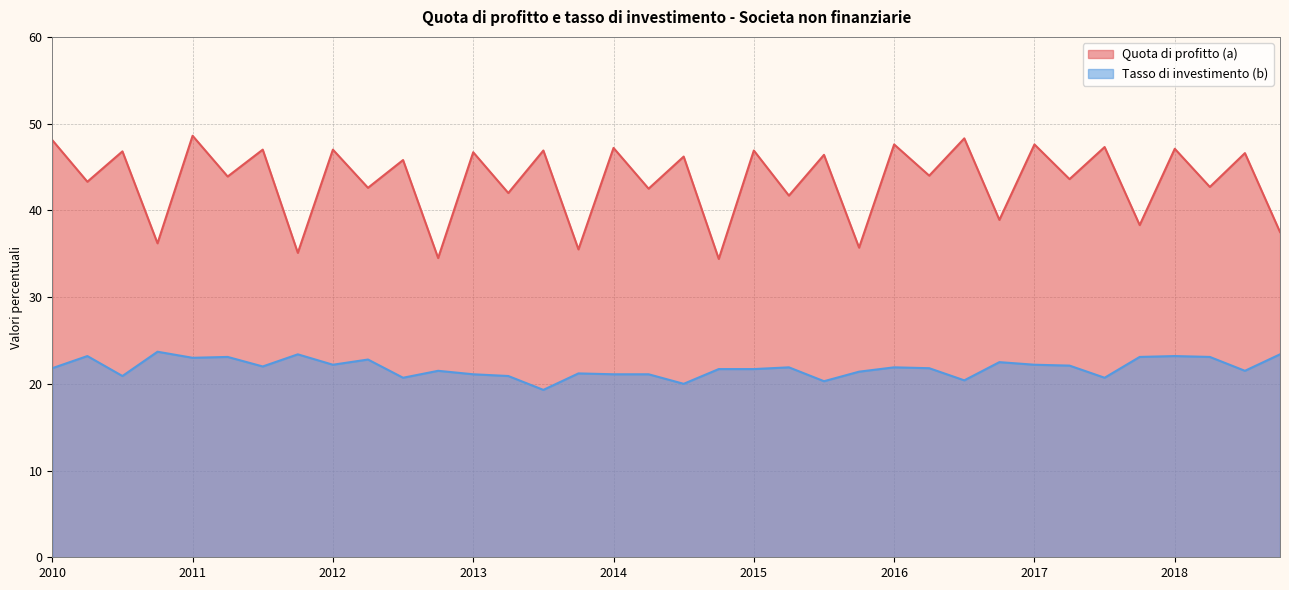

What is the spread (max minus min) of values at 2011-Q3?

25.0